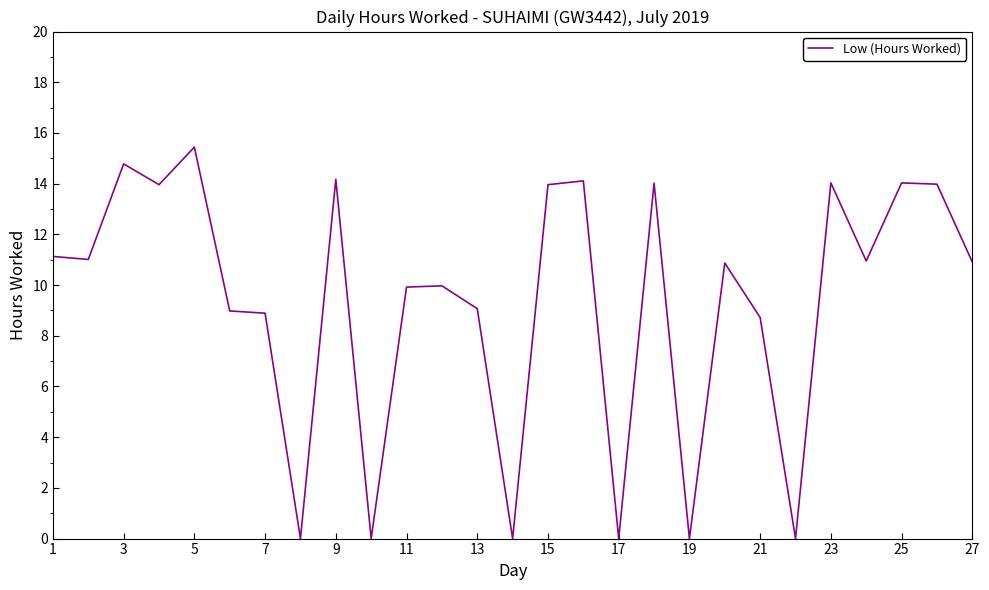

What is the difference between the maximum and minimum values?

15.4